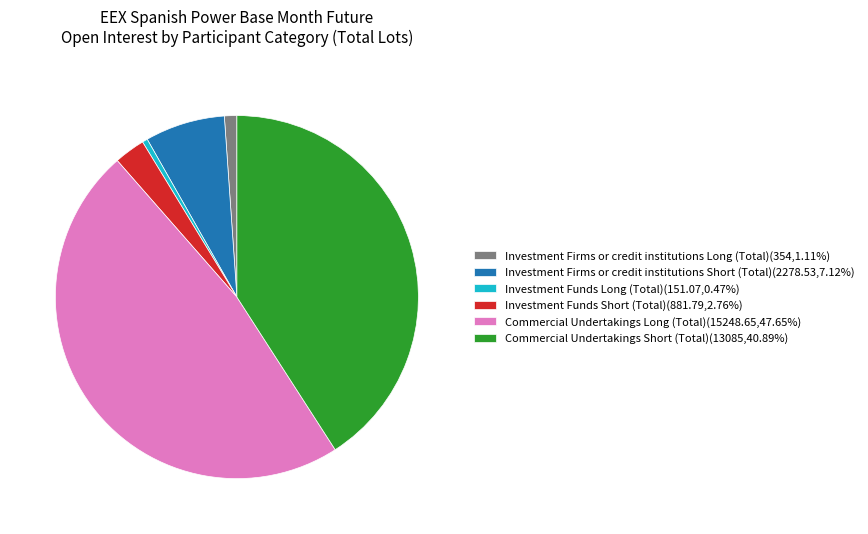

Does Investment Funds Long (Total) account for over 50% of the chart?

No